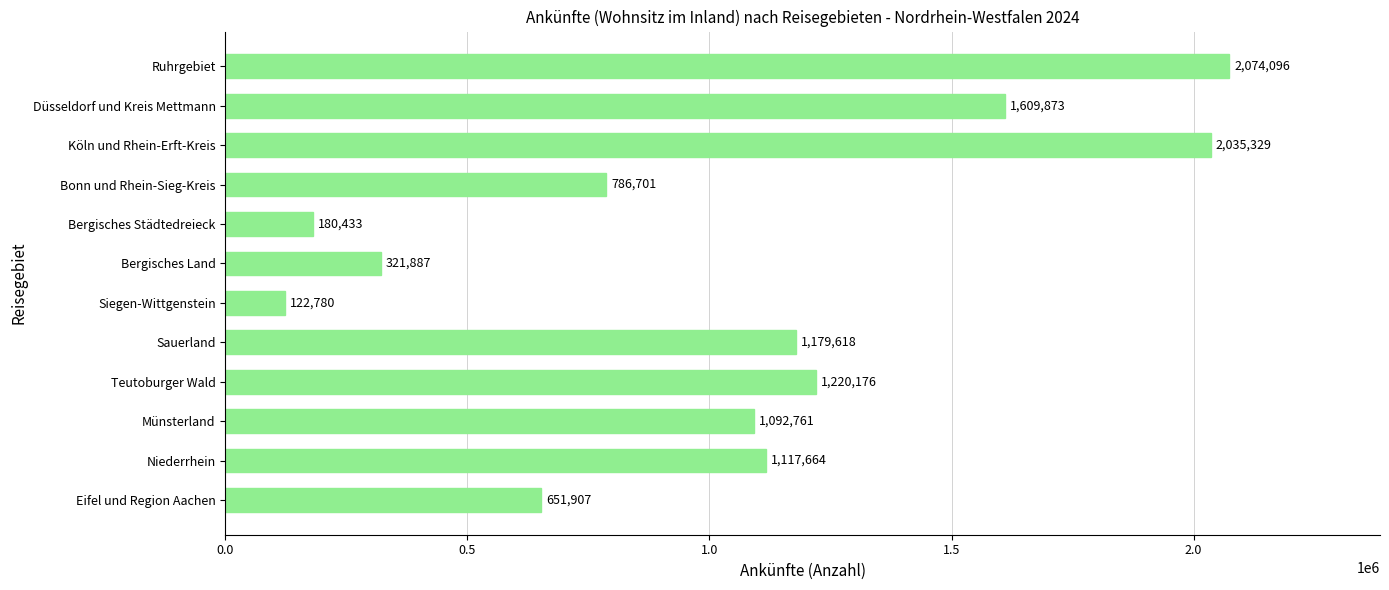

Which label corresponds to the smallest value in the chart?

Siegen-Wittgenstein